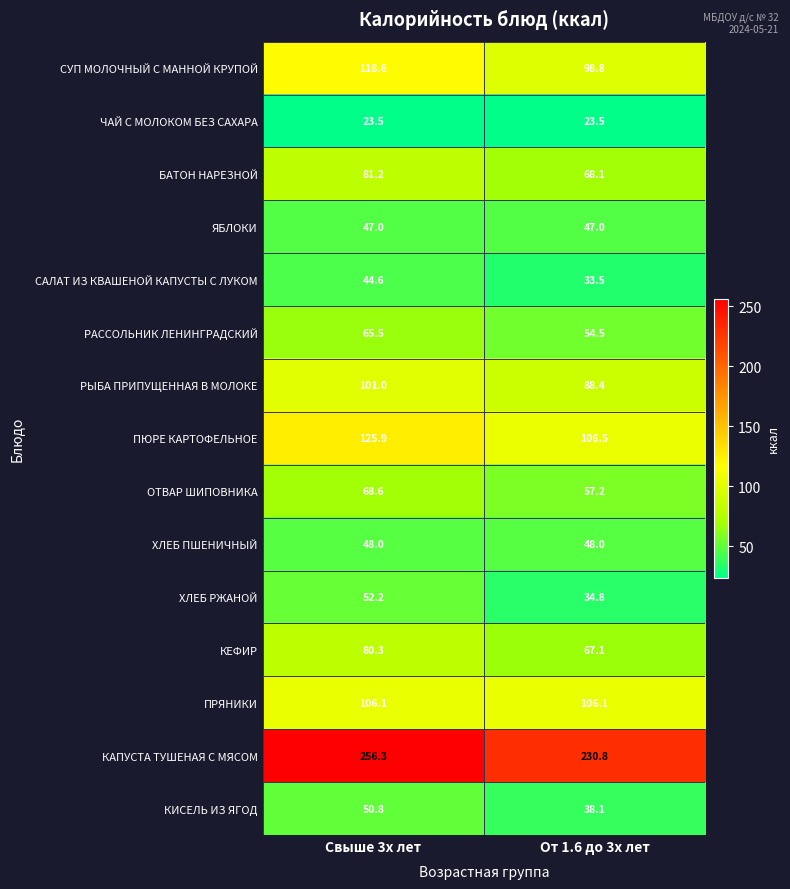

Reading left to right, extract all data points from this chart.

СУП МОЛОЧНЫЙ С МАННОЙ КРУПОЙ: Свыше 3х лет=118.6	От 1.6 до 3х лет=98.8
ЧАЙ С МОЛОКОМ БЕЗ САХАРА: Свыше 3х лет=23.5	От 1.6 до 3х лет=23.5
БАТОН НАРЕЗНОЙ: Свыше 3х лет=81.2	От 1.6 до 3х лет=68.1
ЯБЛОКИ: Свыше 3х лет=47.0	От 1.6 до 3х лет=47.0
САЛАТ ИЗ КВАШЕНОЙ КАПУСТЫ С ЛУКОМ: Свыше 3х лет=44.6	От 1.6 до 3х лет=33.5
РАССОЛЬНИК ЛЕНИНГРАДСКИЙ: Свыше 3х лет=65.5	От 1.6 до 3х лет=54.5
РЫБА ПРИПУЩЕННАЯ В МОЛОКЕ: Свыше 3х лет=101.0	От 1.6 до 3х лет=88.4
ПЮРЕ КАРТОФЕЛЬНОЕ: Свыше 3х лет=125.9	От 1.6 до 3х лет=106.5
ОТВАР ШИПОВНИКА: Свыше 3х лет=68.6	От 1.6 до 3х лет=57.2
ХЛЕБ ПШЕНИЧНЫЙ: Свыше 3х лет=48.0	От 1.6 до 3х лет=48.0
ХЛЕБ РЖАНОЙ: Свыше 3х лет=52.2	От 1.6 до 3х лет=34.8
КЕФИР: Свыше 3х лет=80.3	От 1.6 до 3х лет=67.1
ПРЯНИКИ: Свыше 3х лет=106.1	От 1.6 до 3х лет=106.1
КАПУСТА ТУШЕНАЯ С МЯСОМ: Свыше 3х лет=256.3	От 1.6 до 3х лет=230.8
КИСЕЛЬ ИЗ ЯГОД: Свыше 3х лет=50.8	От 1.6 до 3х лет=38.1